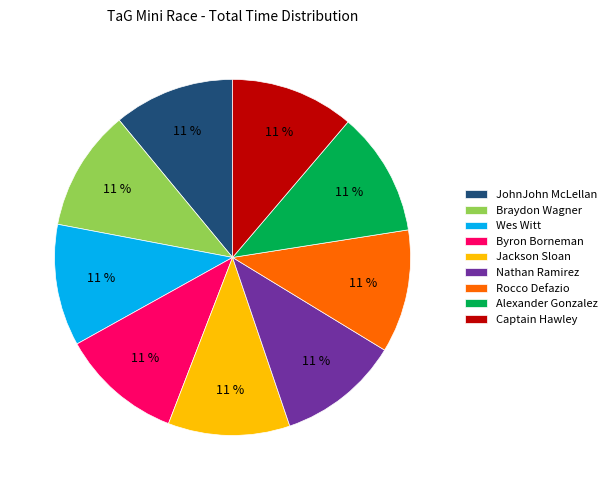

To the nearest percent, what portion does Rocco Defazio represent?

11%